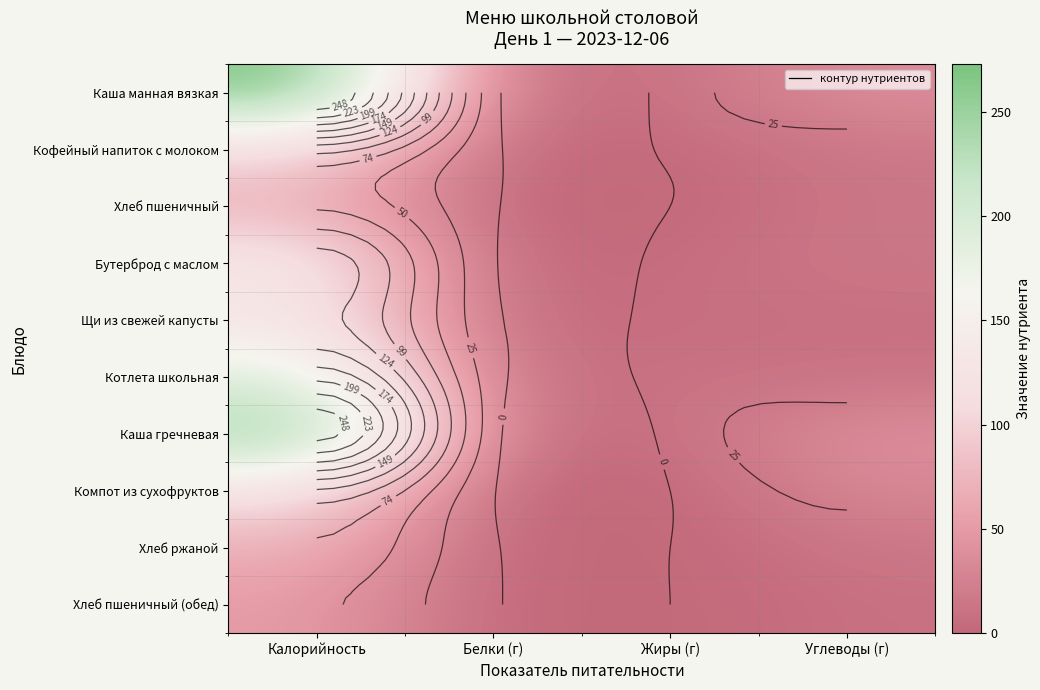

Between Углеводы (г) and Белки (г), which is larger?

Углеводы (г)